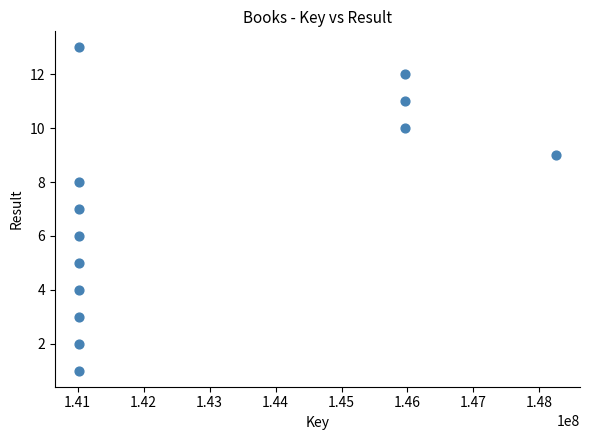

What is the range of Y values (max minus min)?

12